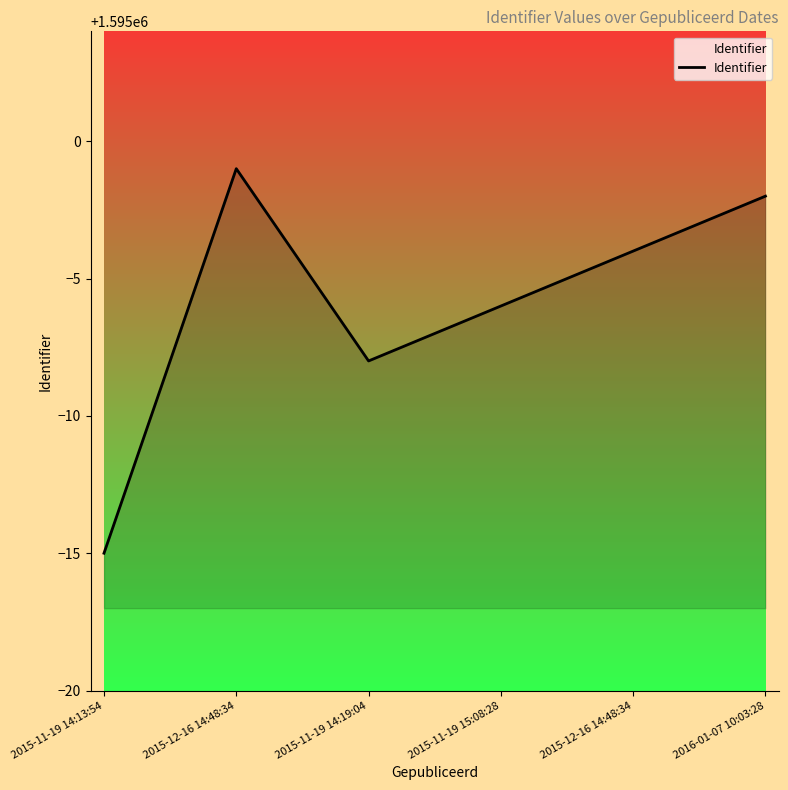

What is the smallest value displayed?

1594985